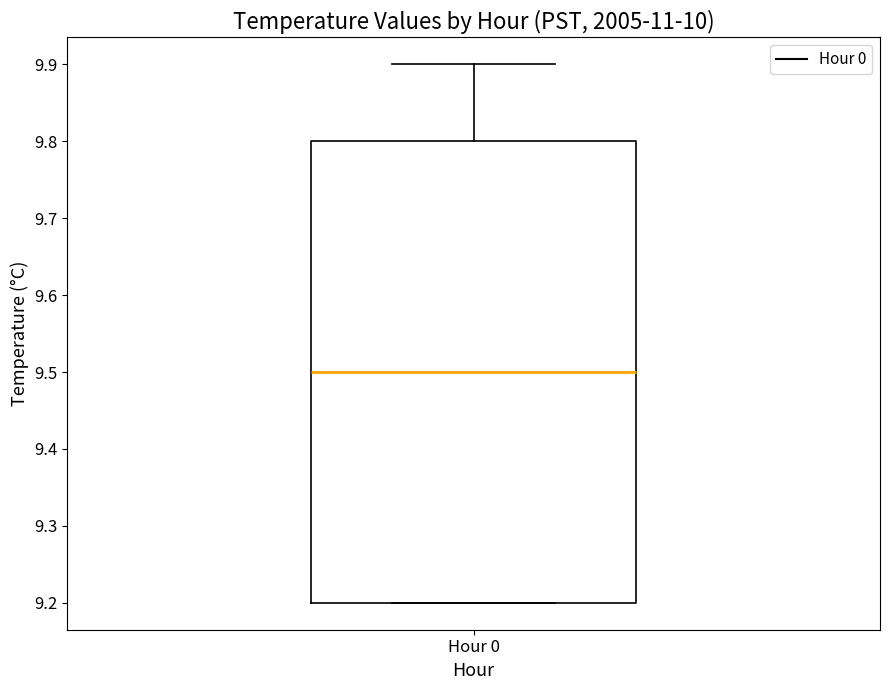

Read this box plot against the y-axis: the position of the median line, the range covered by the box, and the ends of both whiskers. The values are not printed on the chart, so give them approximately, as read against the axis.

median 9.5, box 9.2 to 9.8, whiskers 9.2 to 9.9